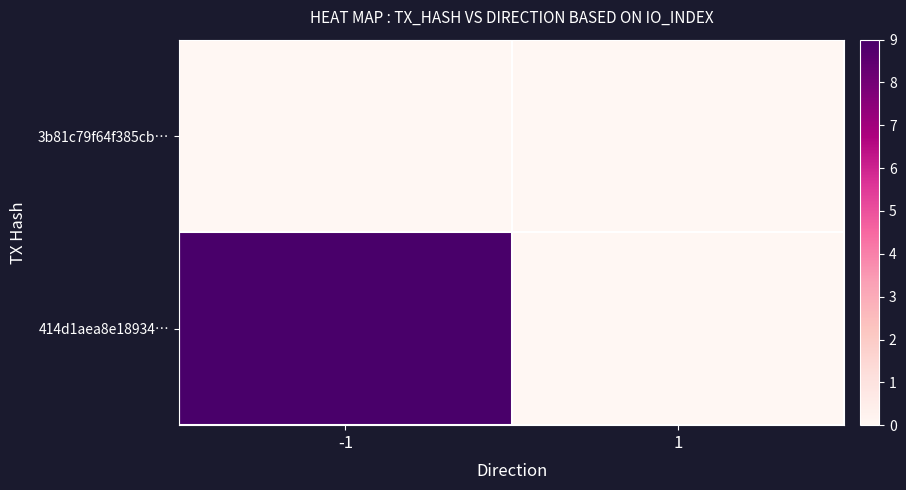

Which series has the largest total across all categories?

414d1aea8e18934…